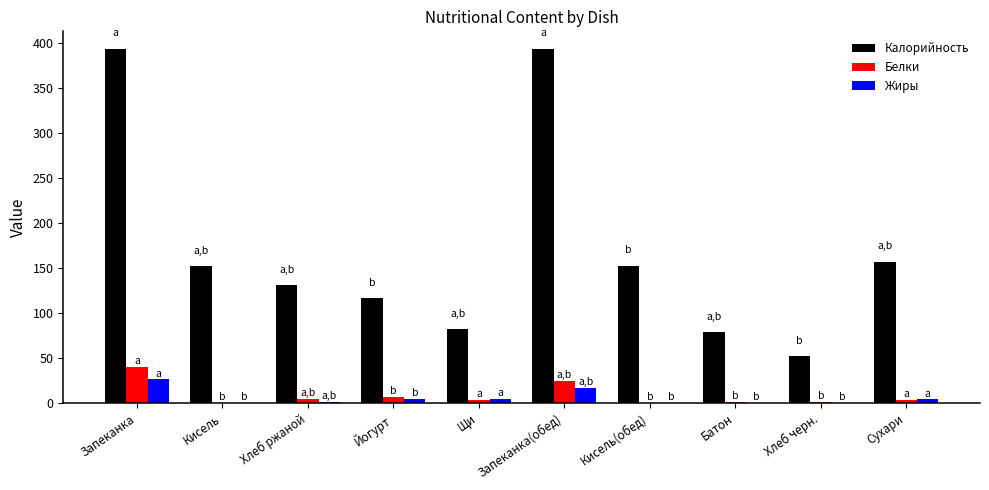

At which label does Жиры reach its peak?

Запеканка